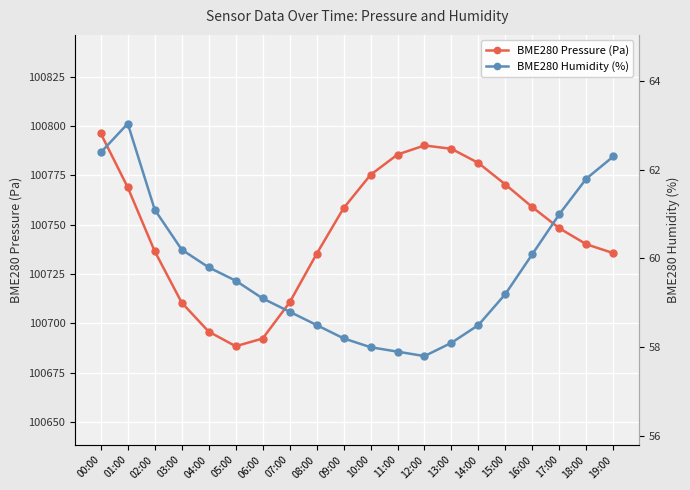

At which label is BME280 Humidity (%) closest to 60?

16:00